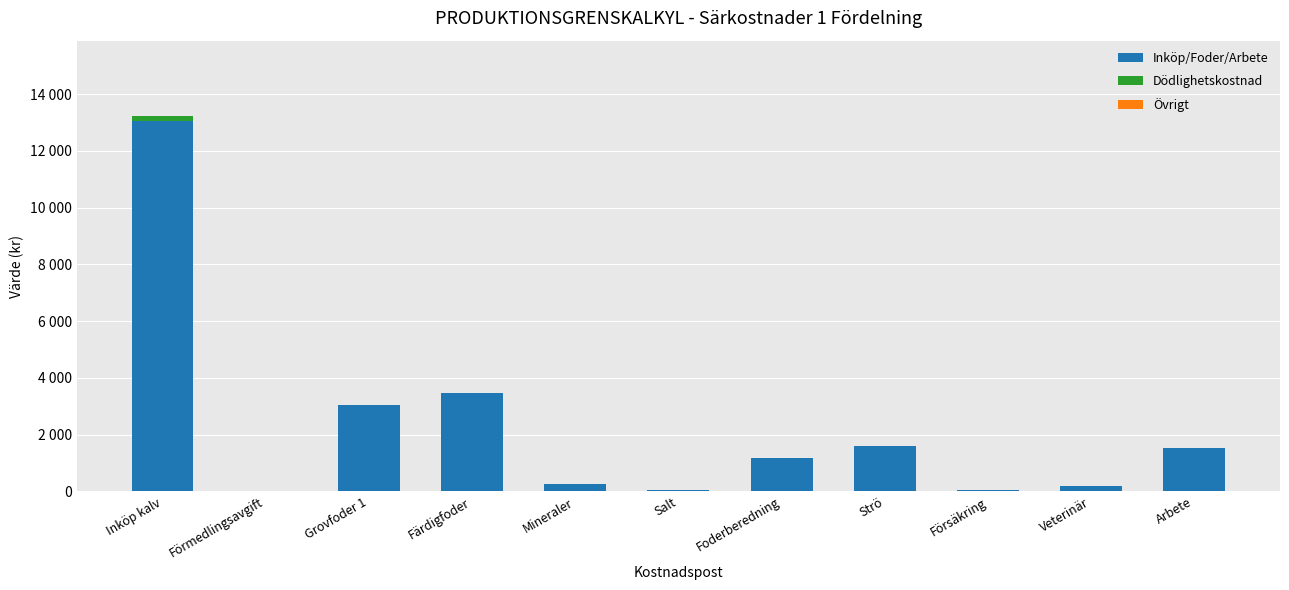

Does the chart contain stacked bars?

Yes